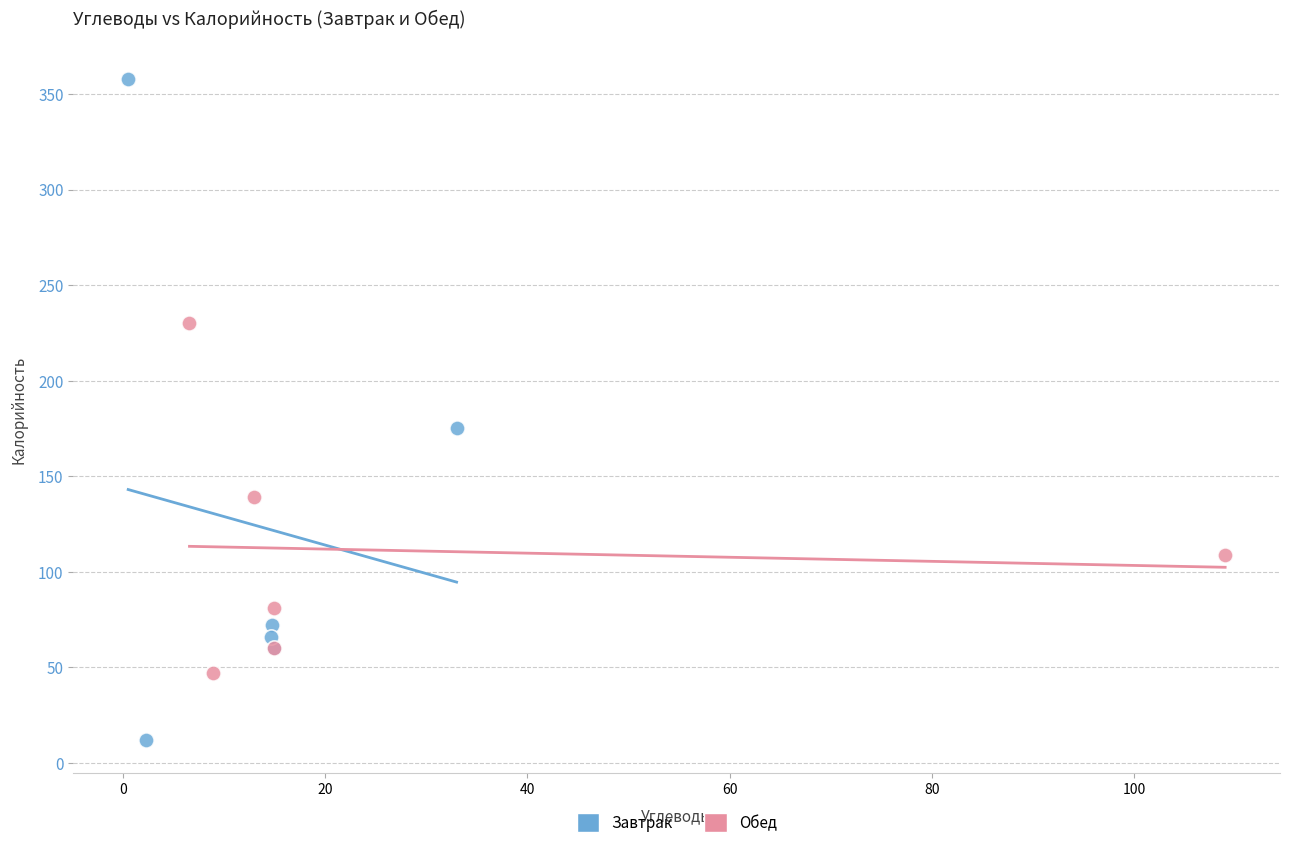

Which series has the widest spread of Y values?

Завтрак